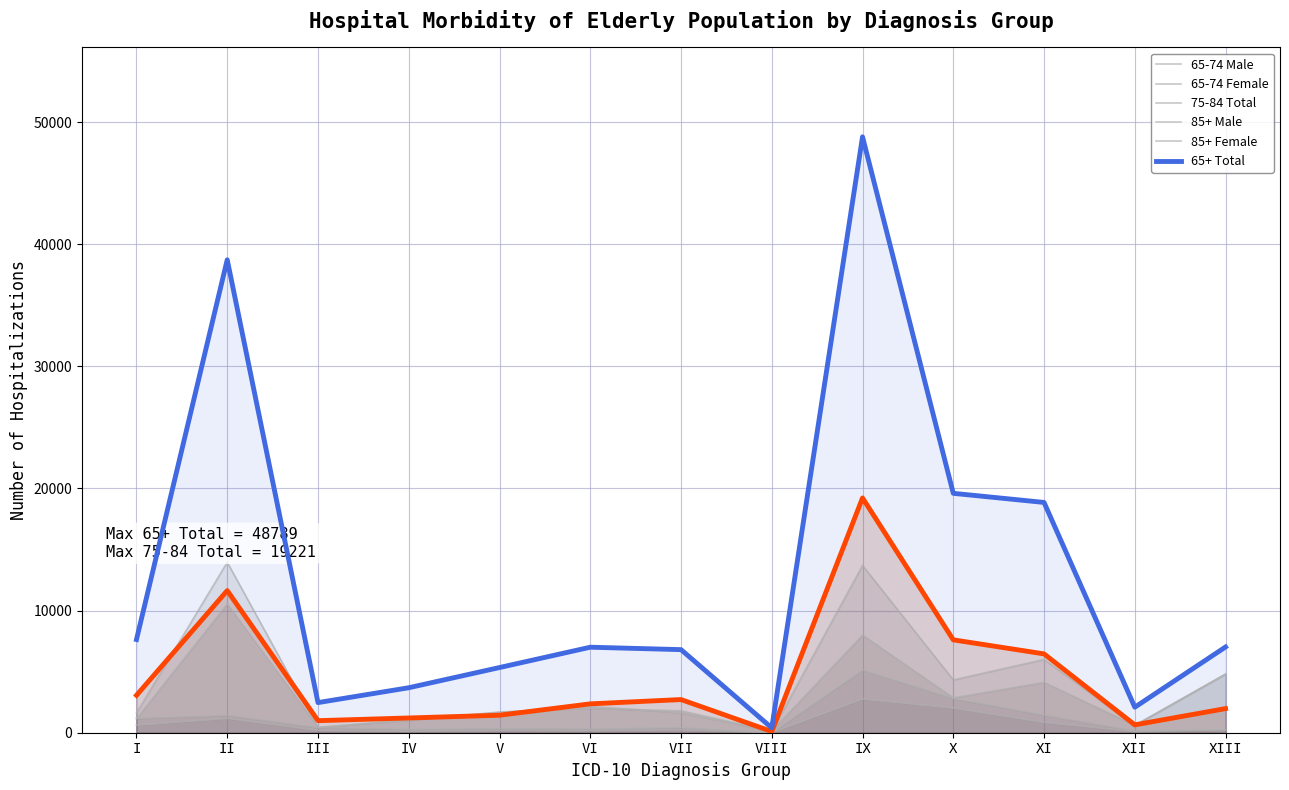

The 65+ Total series shows 1760 at XIII. True or false?

False